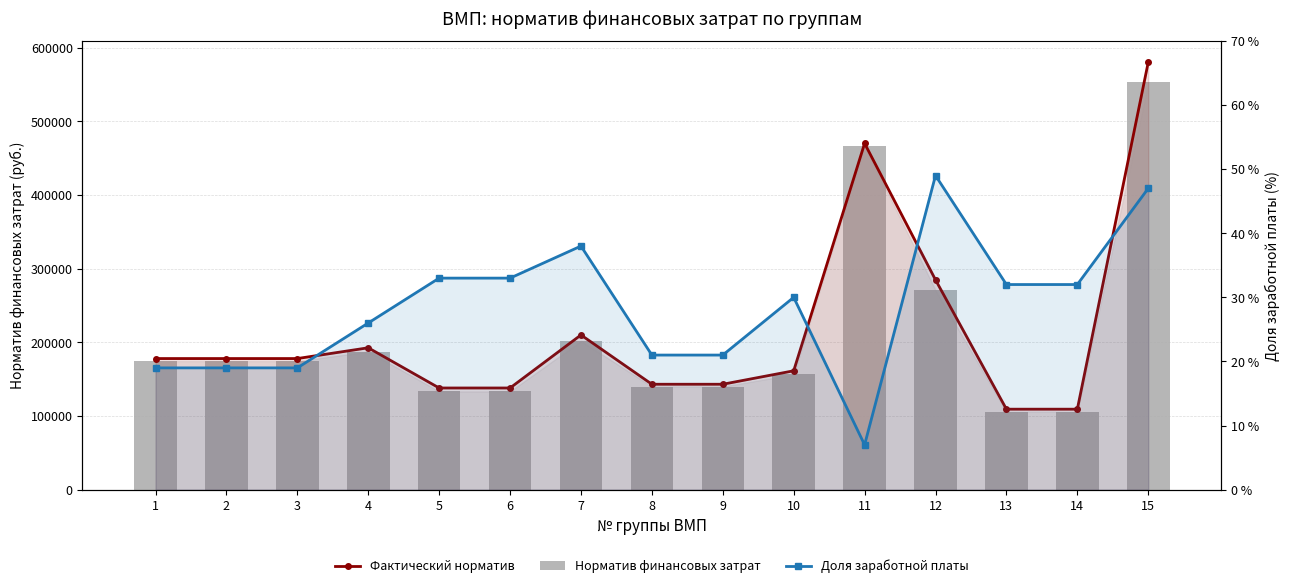

What is the difference between the maximum and minimum values in the Доля заработной платы series?

42.0